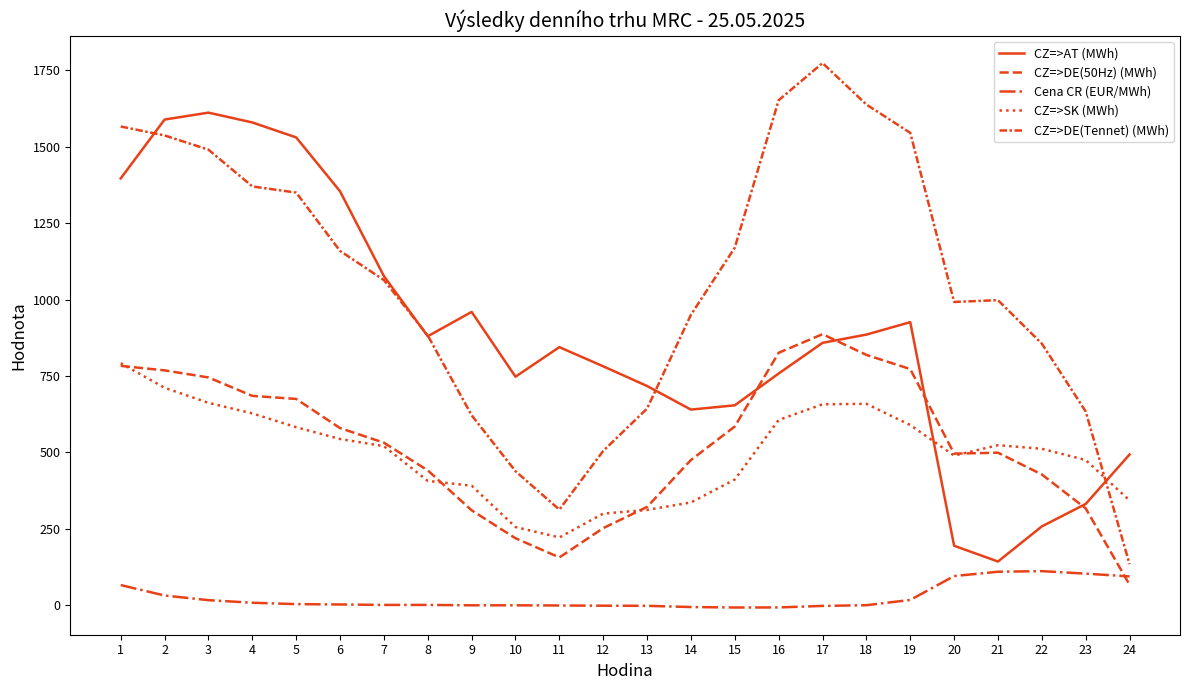

What is the greatest value displayed?

1774.0